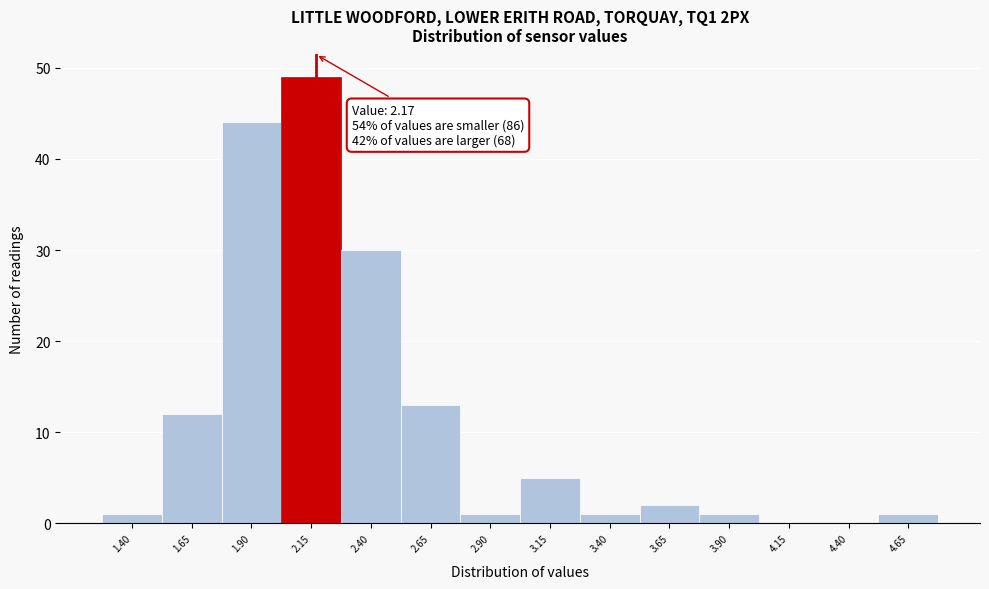

Over which range of the x-axis is the bar tallest?

2.025 to 2.275